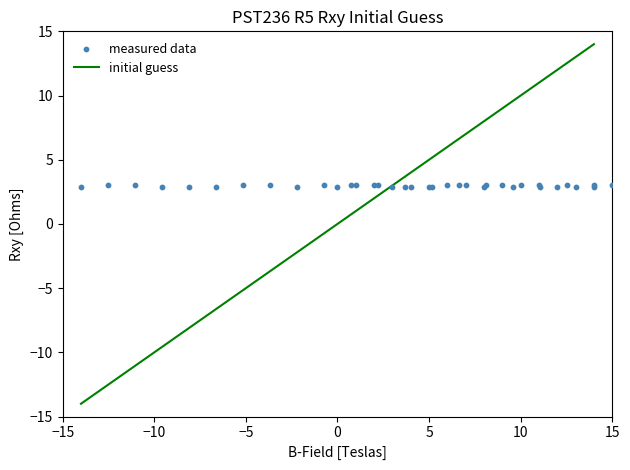

Which series contains the lowest Y value?

initial guess